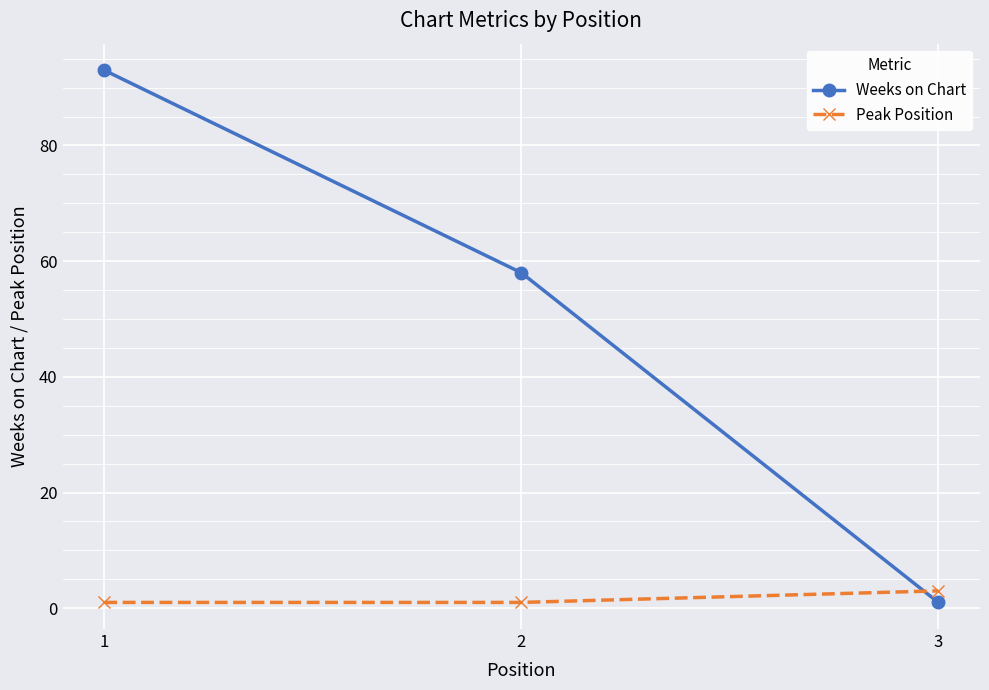

Which category has the lowest value in the Weeks on Chart series?

3